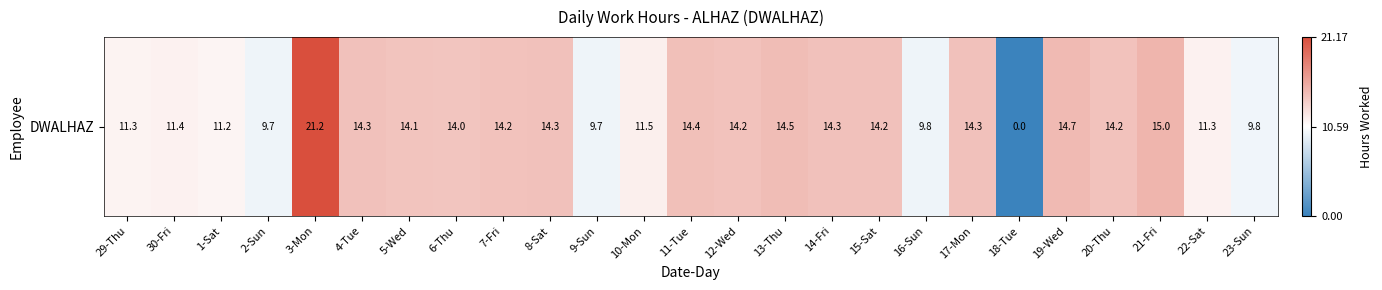

Which has a higher value, 4-Tue or 3-Mon?

3-Mon